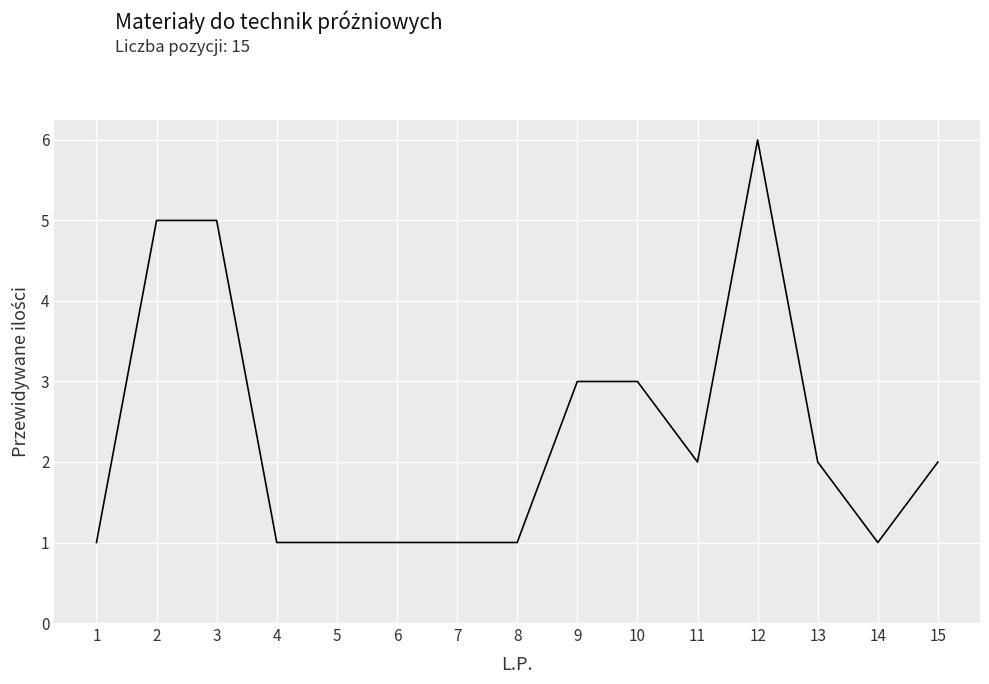

What is the sum of the values at 1 and 2?

6